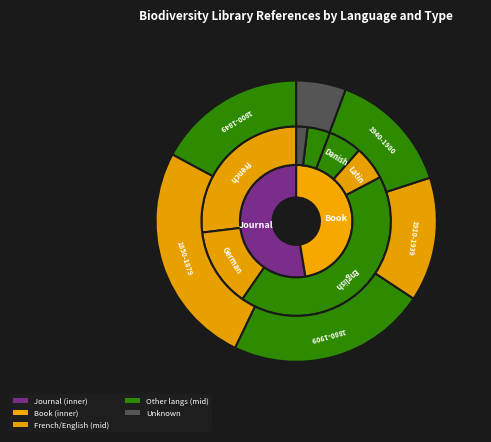

What percentage is the Latin slice, to the nearest percent?

6%